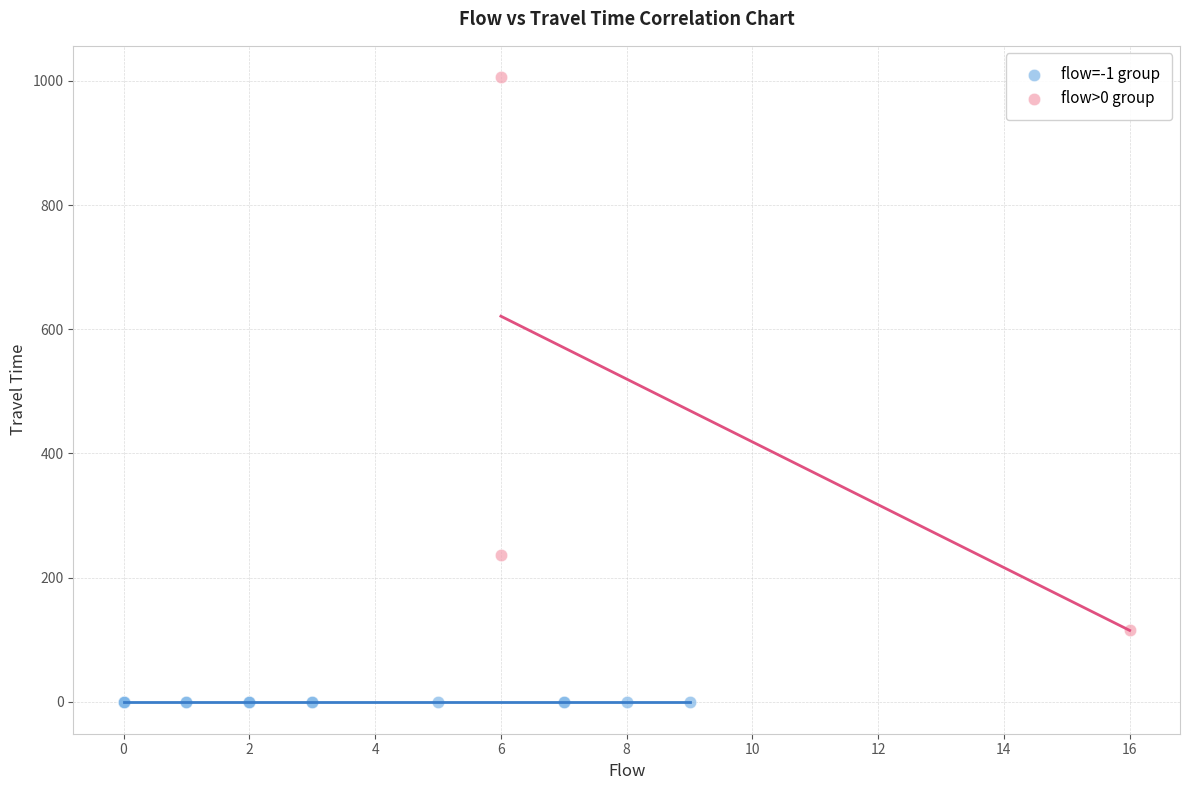

What are all the series names shown in the legend?

flow=-1 group, flow>0 group